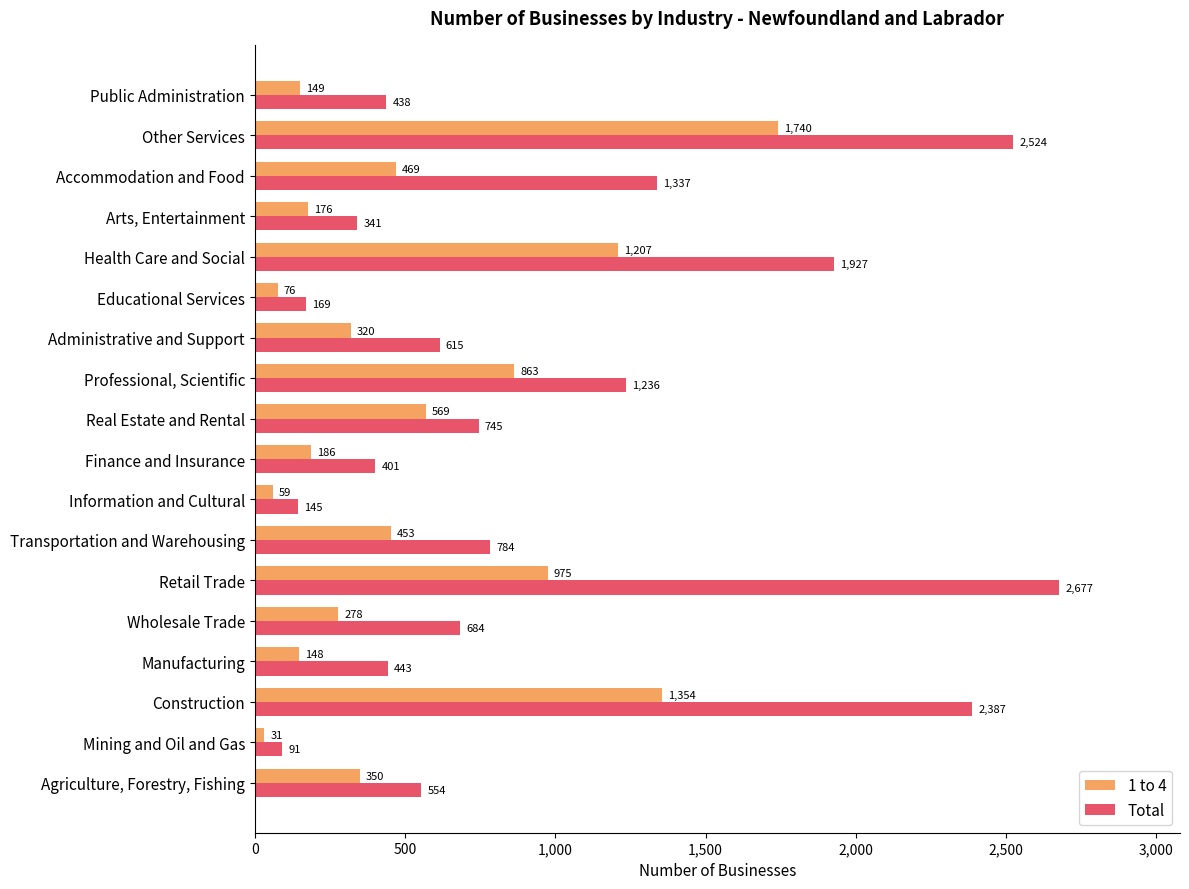

Which series has the largest range (max minus min)?

Total